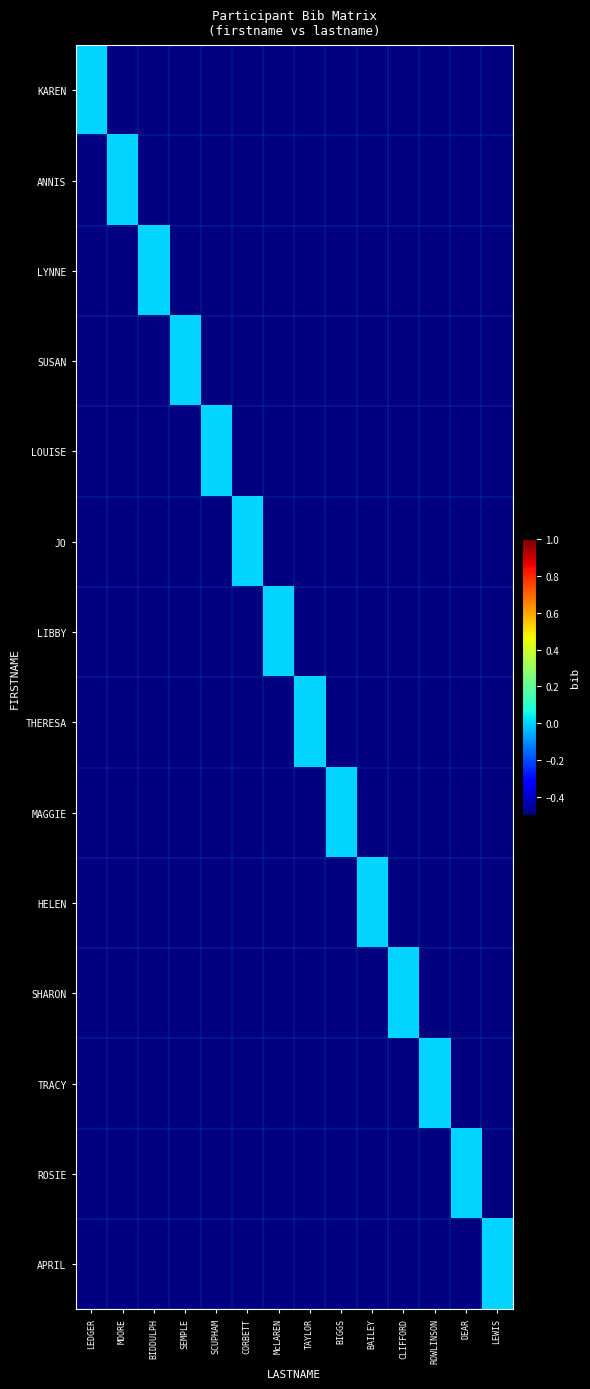

Rank the series at BIGGS from highest to lowest value.

MAGGIE, KAREN, ANNIS, LYNNE, SUSAN, LOUISE, JO, LIBBY, THERESA, HELEN, SHARON, TRACY, ROSIE, APRIL